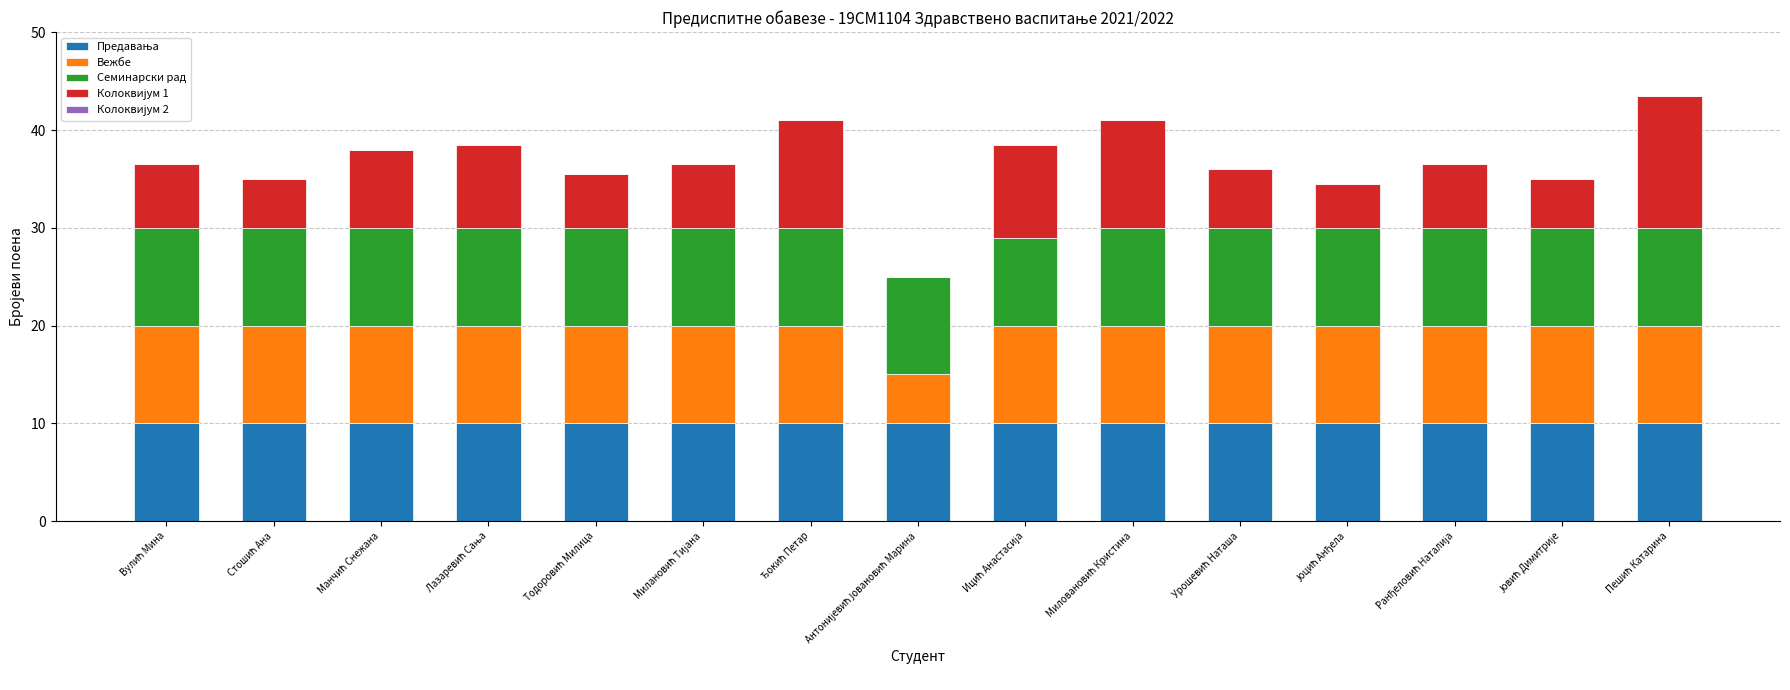

How many categories are shown in the chart?

15